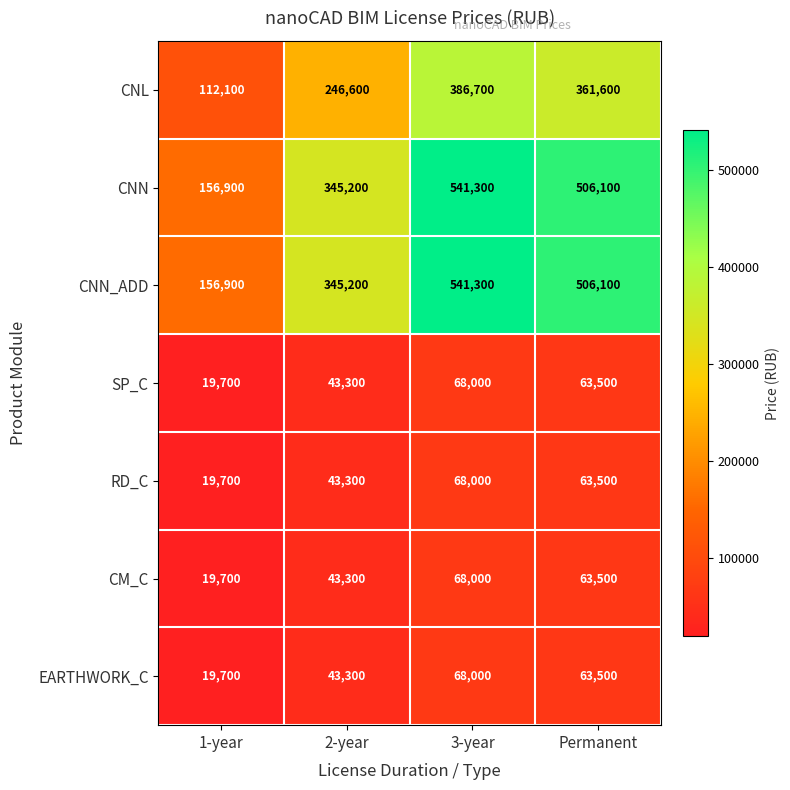

Rank the categories by RD_C value from highest to lowest.

3-year, Permanent, 2-year, 1-year